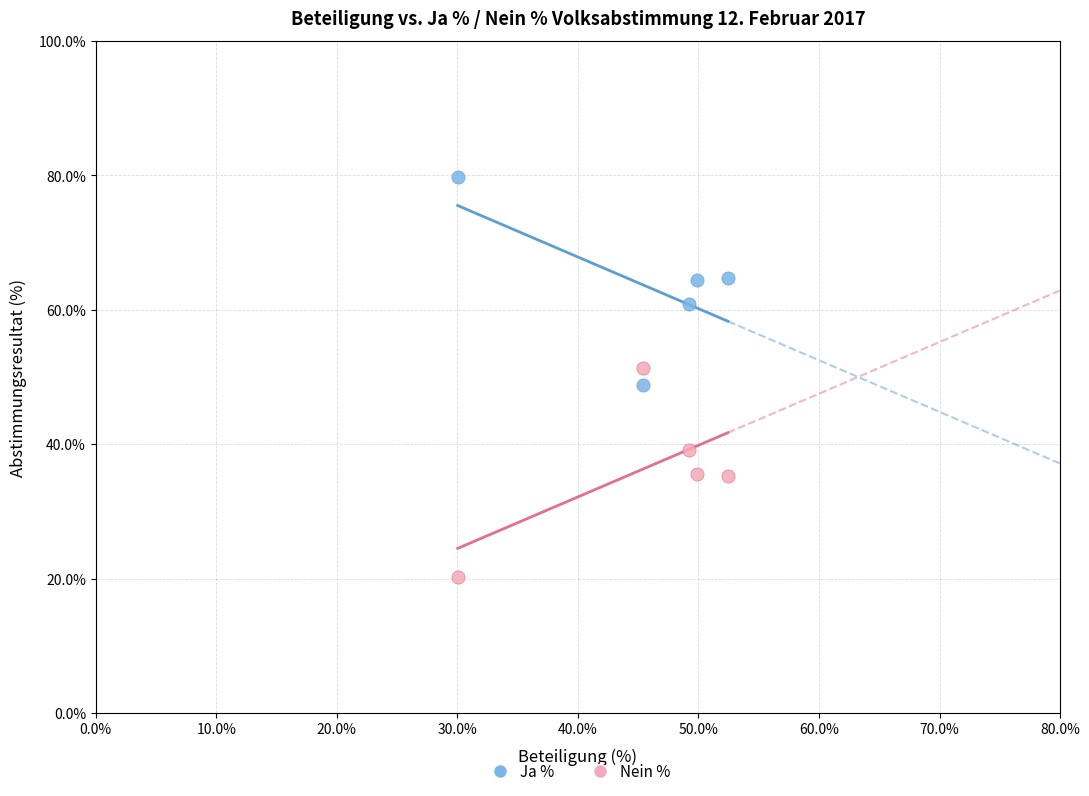

Which series reaches the maximum Y coordinate?

Ja %